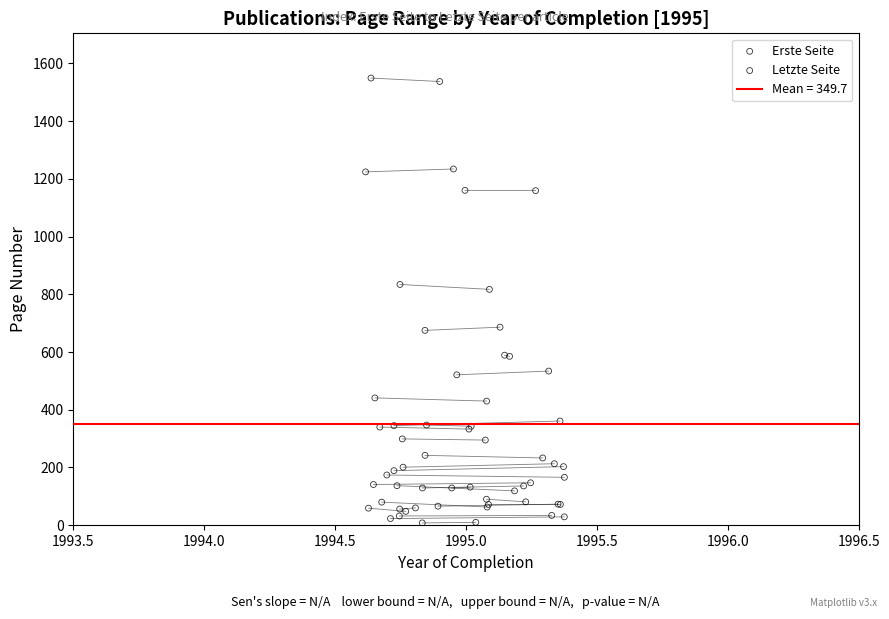

Which series has the largest Y range (max minus min)?

Letzte Seite